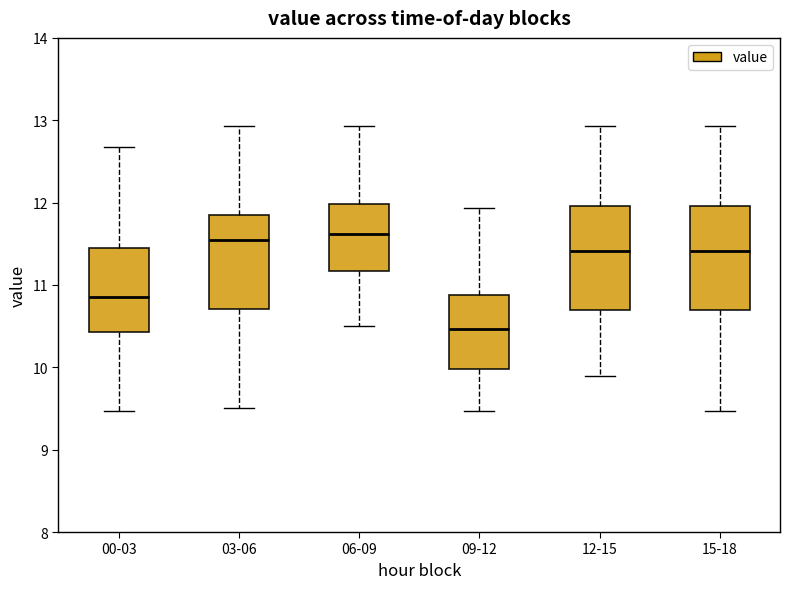

Reading left to right, read every box against the y-axis: the position of its median line, the range the box covers, and the ends of its whiskers. The values are not printed on the chart, so give them approximately, as read against the axis.

00-03: median 10.9, box 10.4 to 11.4, whiskers 9.5 to 12.7
03-06: median 11.6, box 10.7 to 11.8, whiskers 9.5 to 12.9
06-09: median 11.6, box 11.2 to 12.0, whiskers 10.5 to 12.9
09-12: median 10.5, box 10.0 to 10.9, whiskers 9.5 to 11.9
12-15: median 11.4, box 10.7 to 12.0, whiskers 9.9 to 12.9
15-18: median 11.4, box 10.7 to 12.0, whiskers 9.5 to 12.9